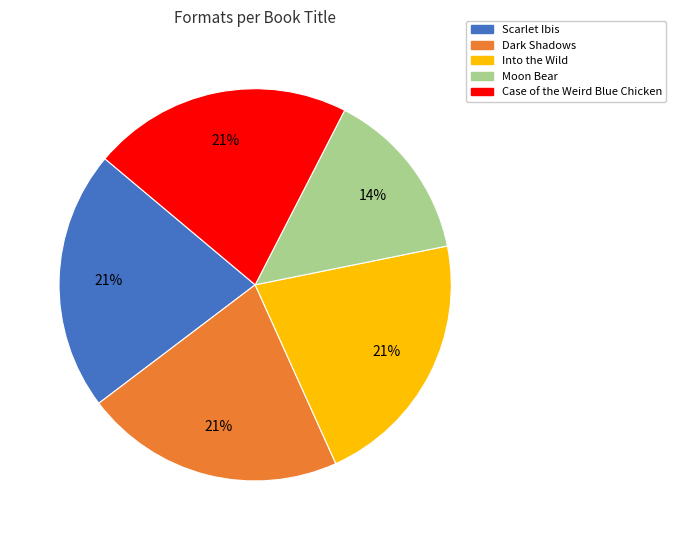

Does any single category account for the majority?

No